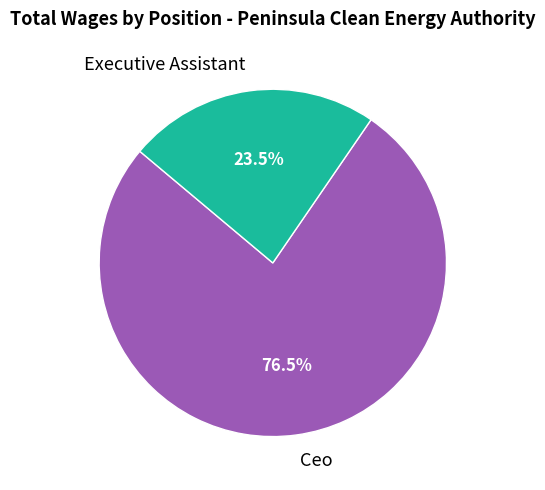

Which has a higher value, Executive Assistant or Ceo?

Ceo